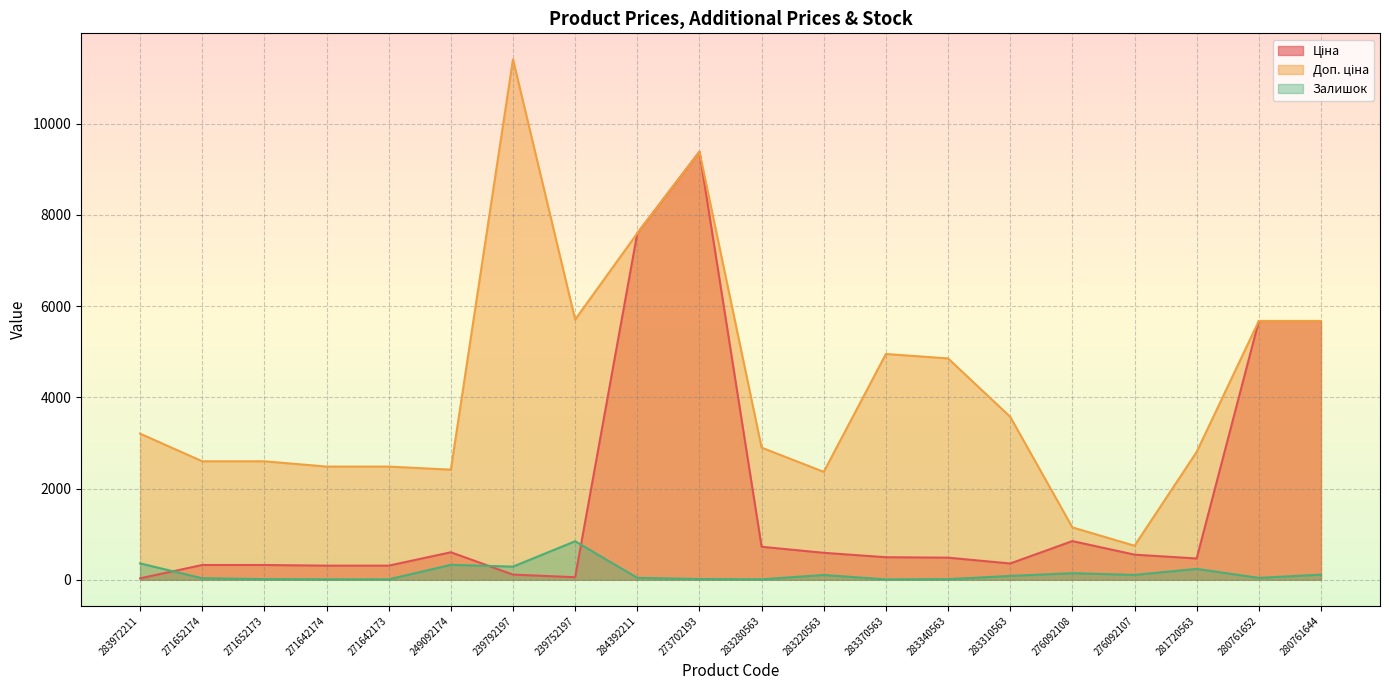

Reading right to left, extract all data points from this chart.

Ціна: 5673.8	5673.8	467.3	551.5	848.4	357.4	485.4	495.0	591.6	724.5	9384.0	7596.5	57.0	114.1	603.7	310.3	310.3	324.8	324.8	32.0
Доп. ціна: 5673.8	5673.8	2803.6	747.0	1149.7	3573.9	4853.8	4950.4	2366.5	2897.8	9384.0	7596.5	5705.0	11410.0	2414.8	2482.4	2482.4	2598.3	2598.3	3205.0
Залишок: 113.0	42.0	239.0	107.0	145.0	85.0	14.0	9.0	106.0	11.0	17.0	43.0	845.0	289.0	328.0	10.0	11.0	15.0	34.0	360.0